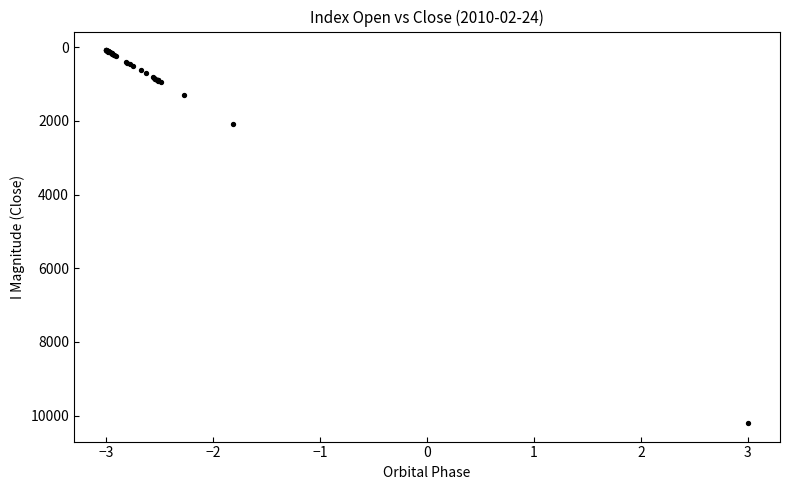

What Y value in the scatter plot is closest to 5139?

2083.1